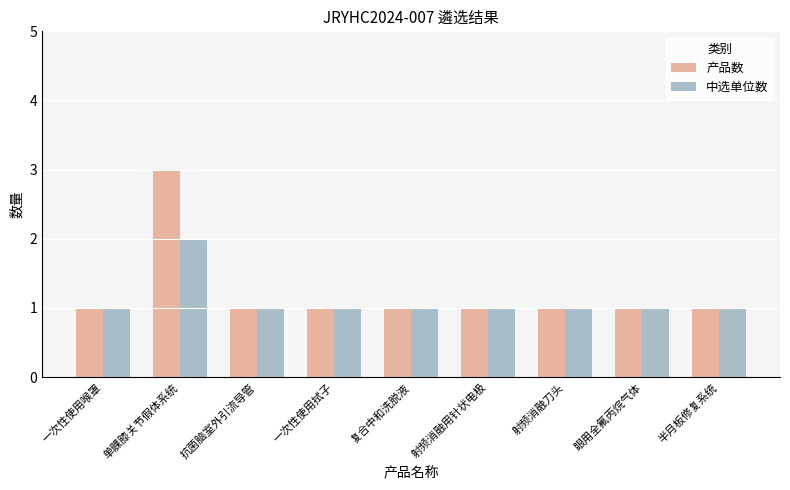

What is the difference between the maximum and minimum values in the 产品数 series?

2